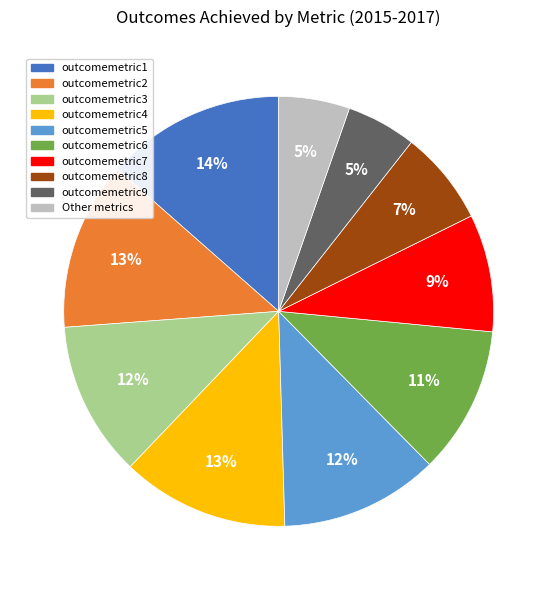

Does any single category account for the majority?

No